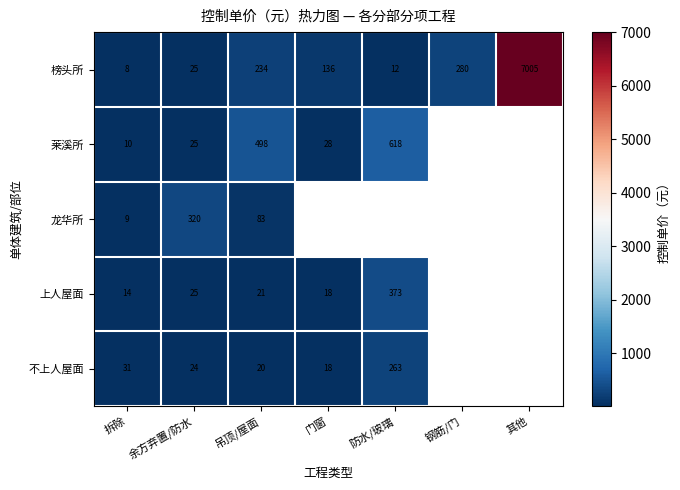

Is the value of 榜头所 at 其他 greater than the value of 莱溪所 at 吊顶/屋面?

Yes